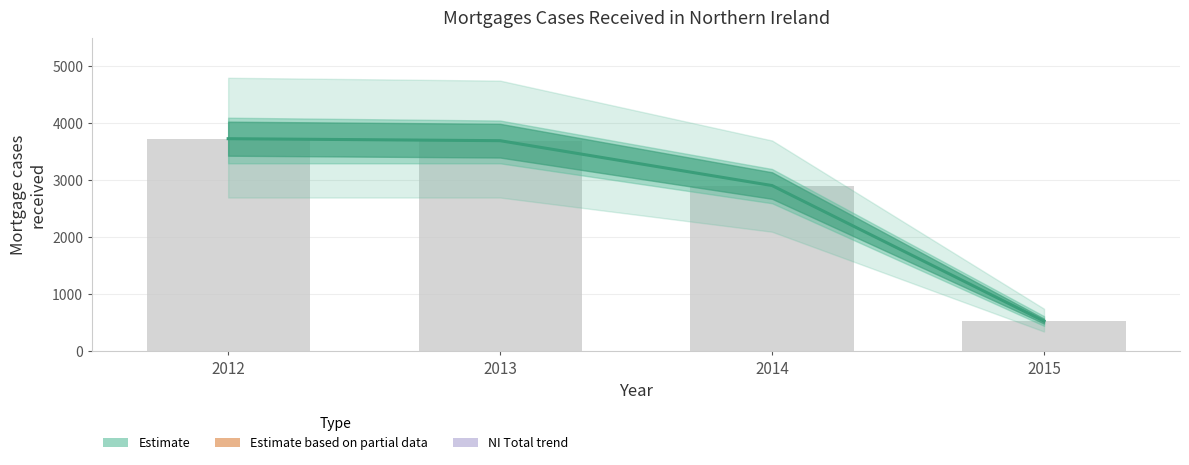

What is the difference between the maximum and minimum values?

3199